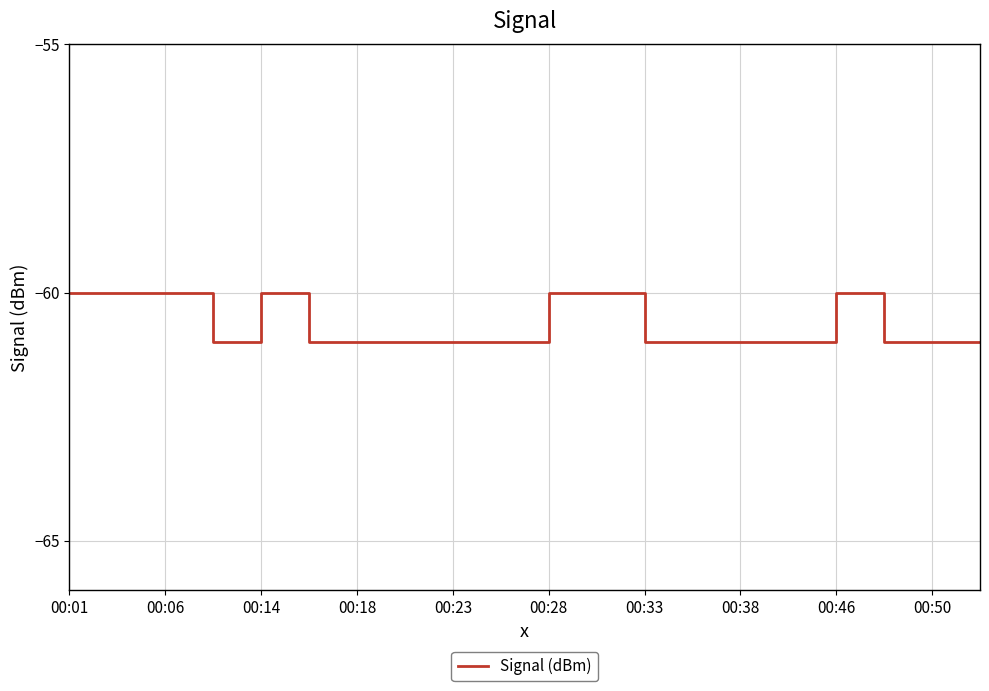

What is the average value?

-61